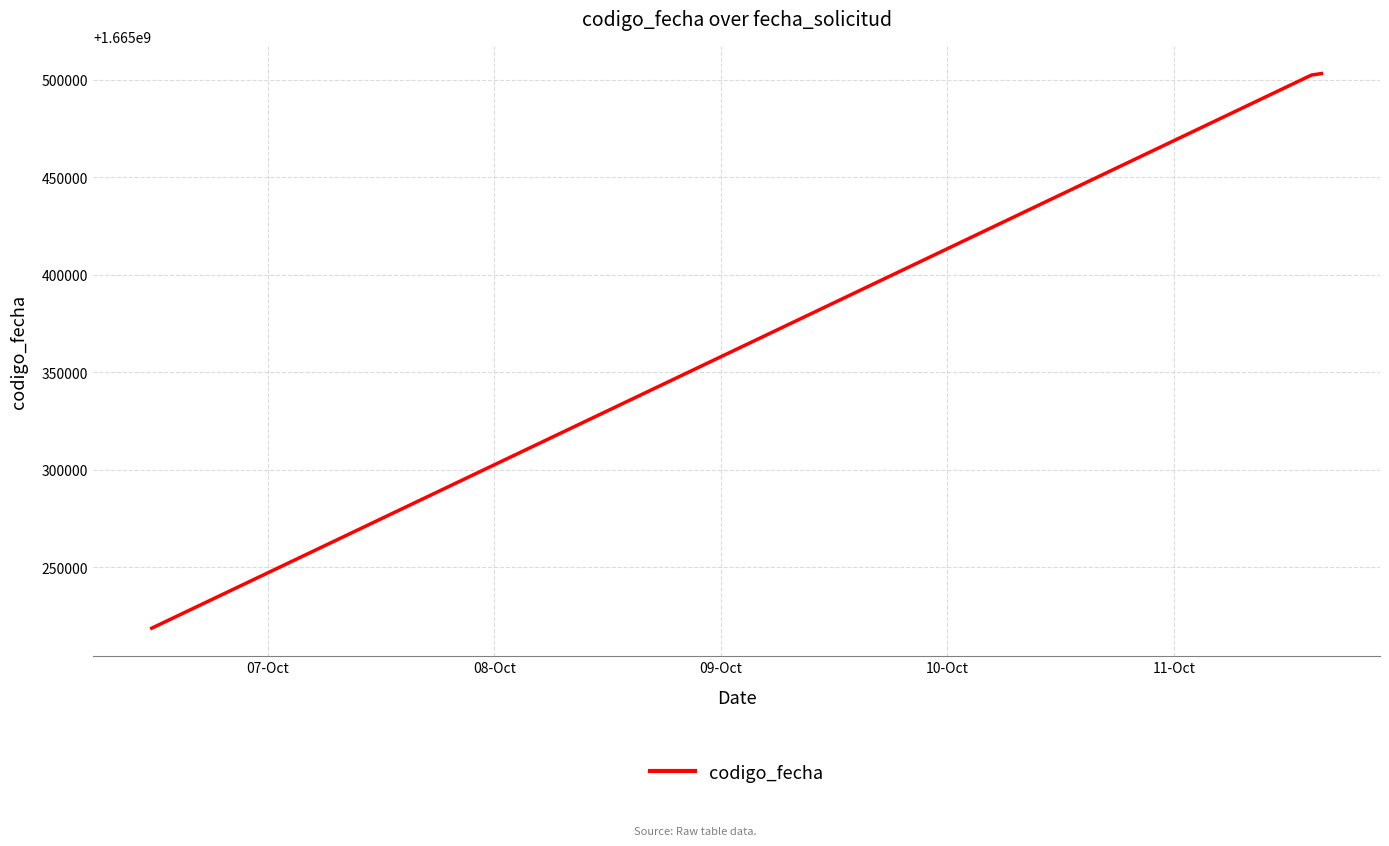

What is the greatest value displayed?

1665503108